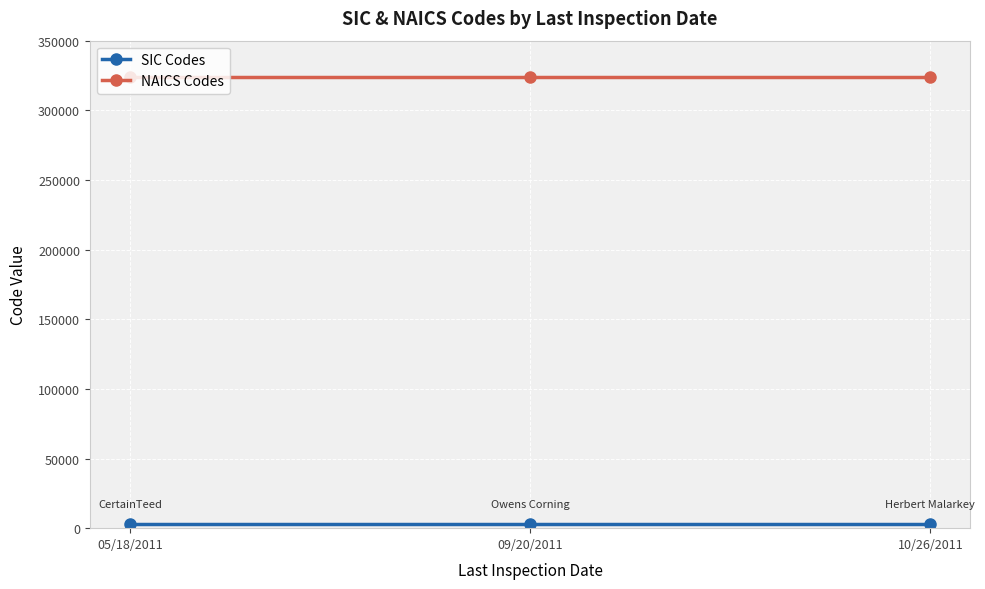

What is the difference between the highest and lowest values at 10/26/2011?

321170